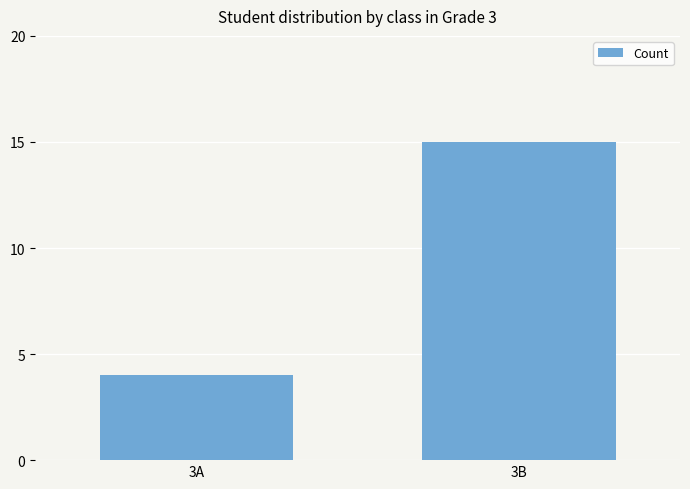

How many values are below 15?

1